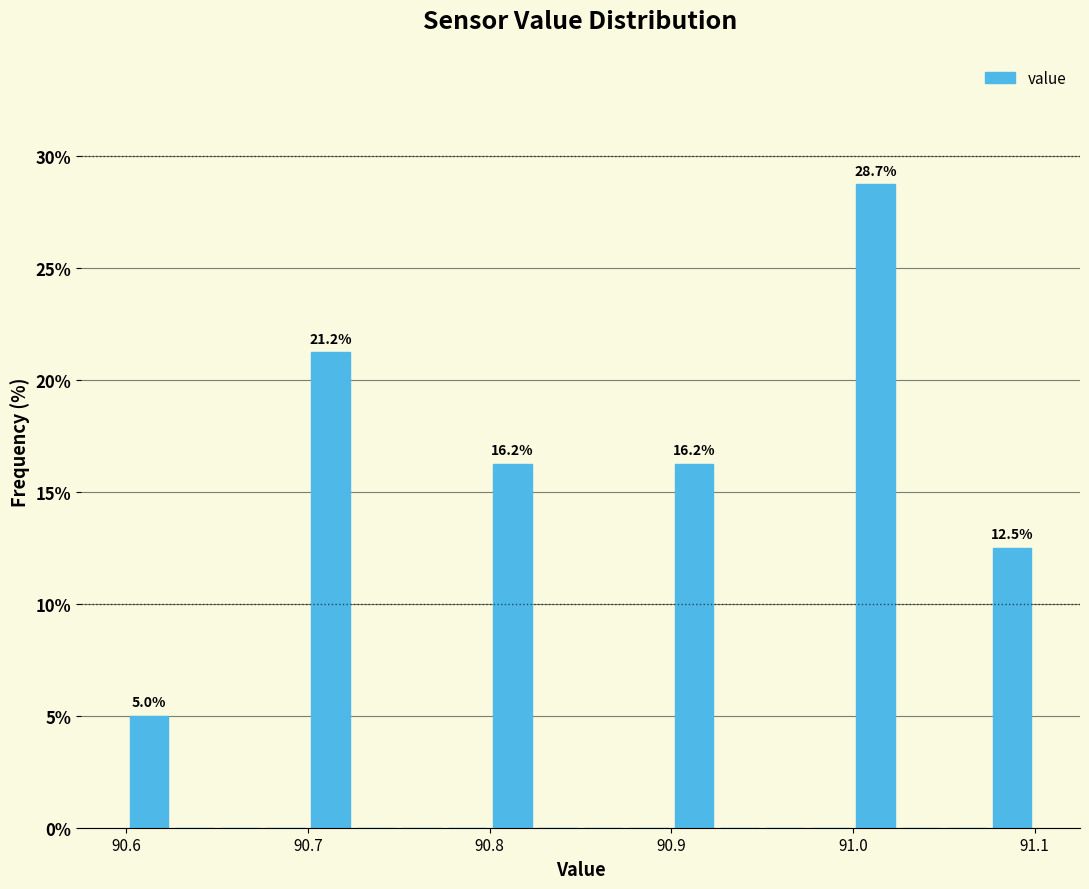

Around what value on the x-axis is the tallest bar? Give the approximate position of its centre, as read against the axis.

91.01